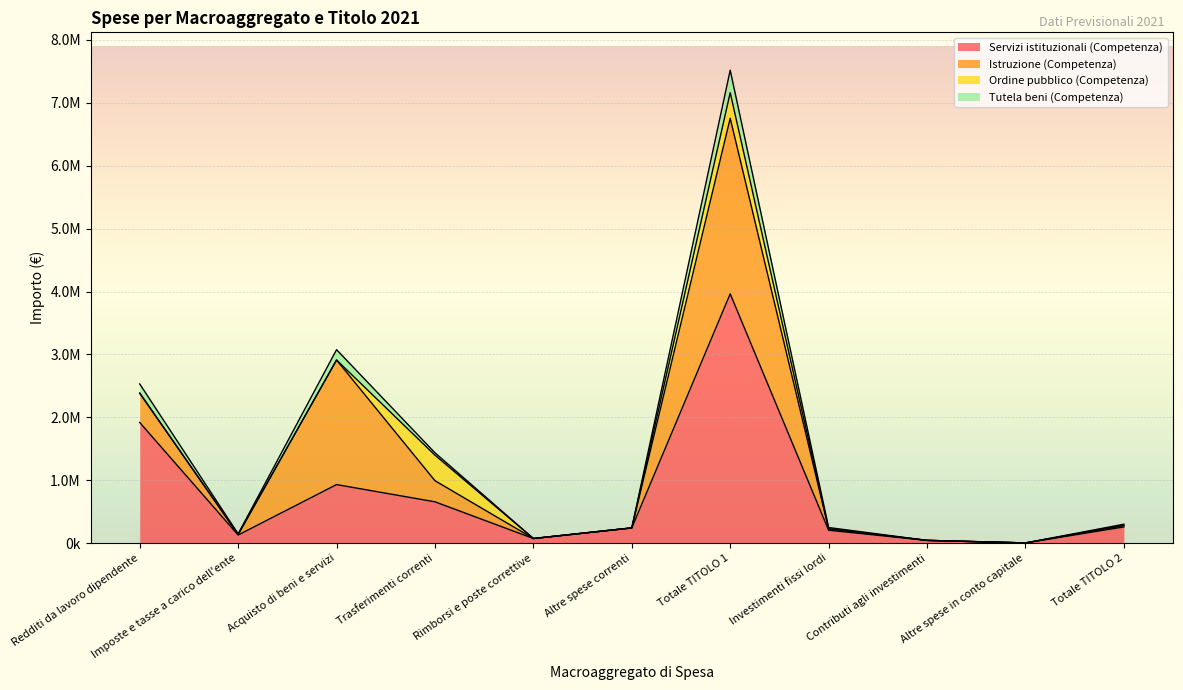

What is the label of the 2nd point from the right?

Altre spese in conto capitale